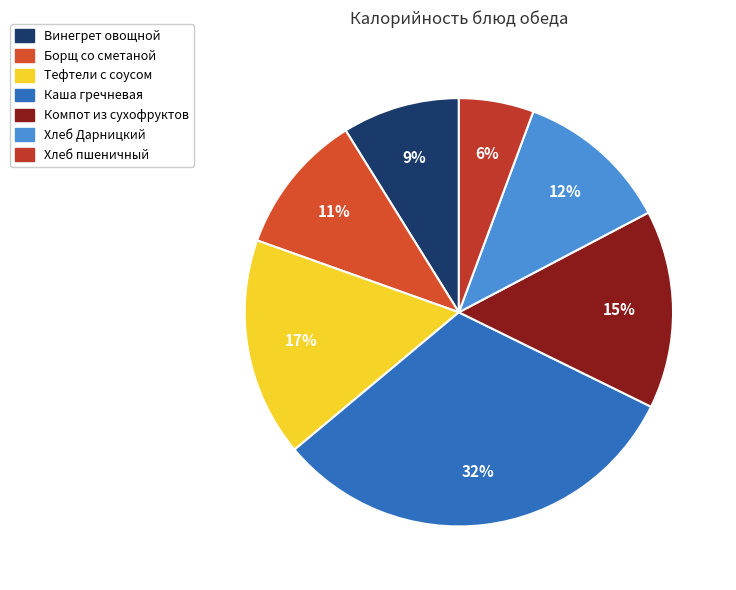

Approximately how many times larger is the value at Винегрет овощной compared to Хлеб Дарницкий?

0.8